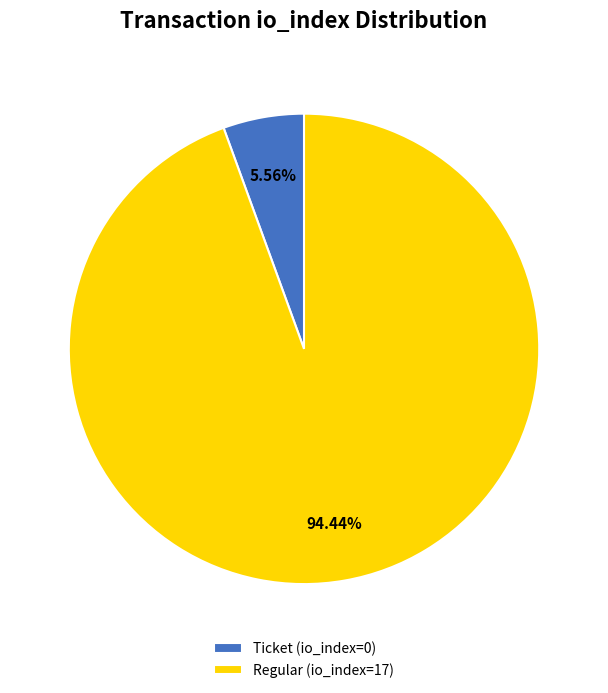

Does any single category account for the majority?

Yes